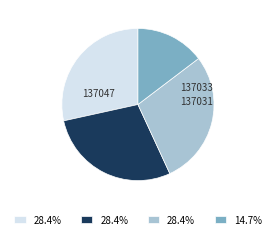

Does any single category account for the majority?

No